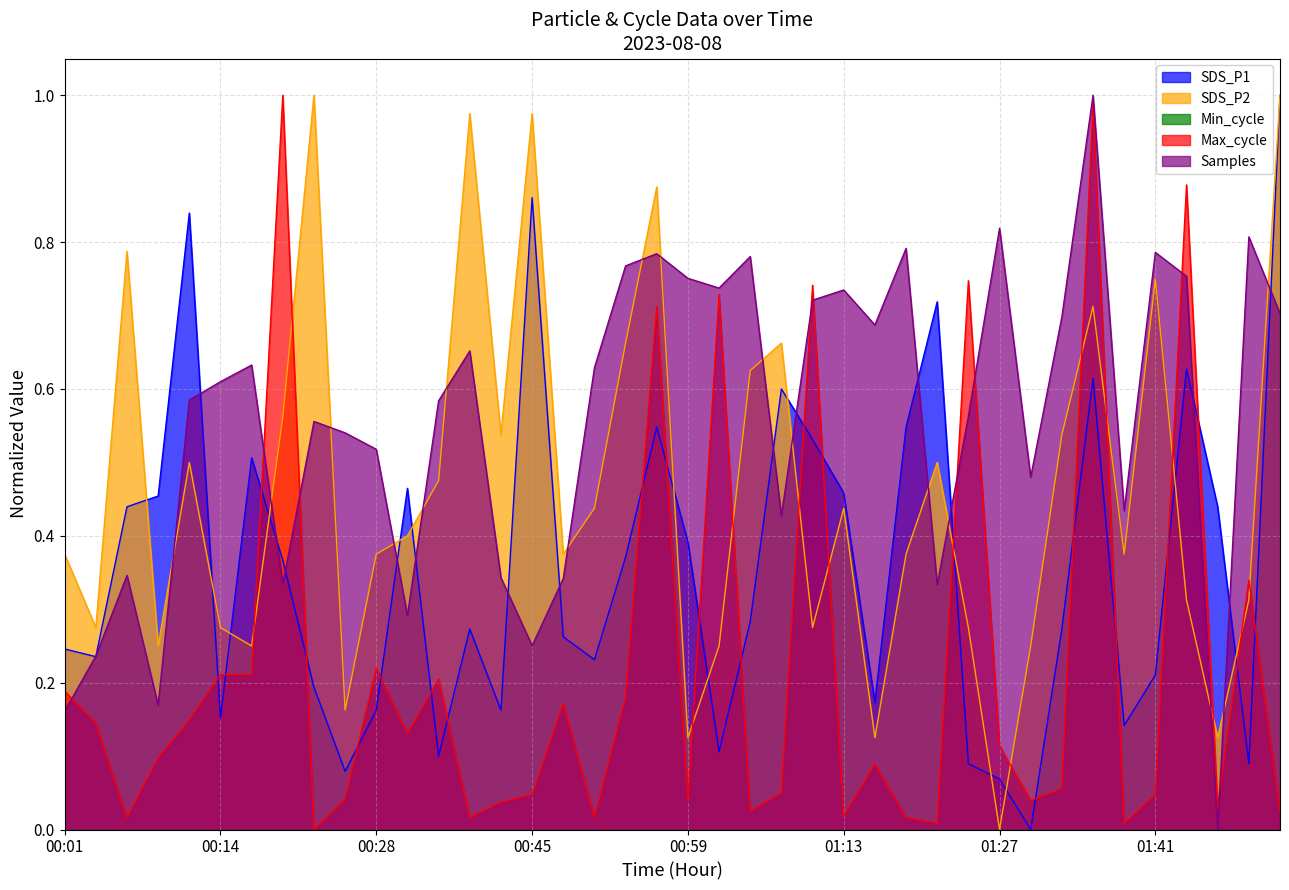

At 00:59, list the series in order from largest to smallest.

Samples, SDS_P1, SDS_P2, Max_cycle